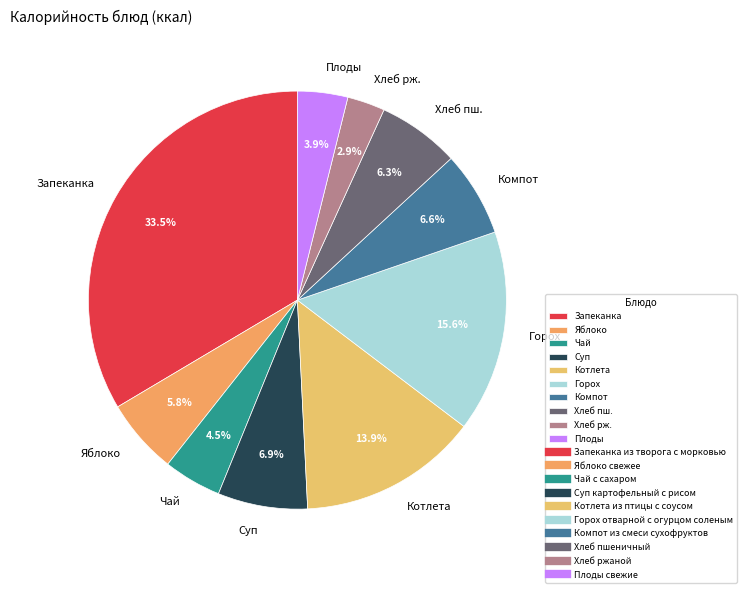

Between Хлеб пш. and Яблоко, which is larger?

Хлеб пш.